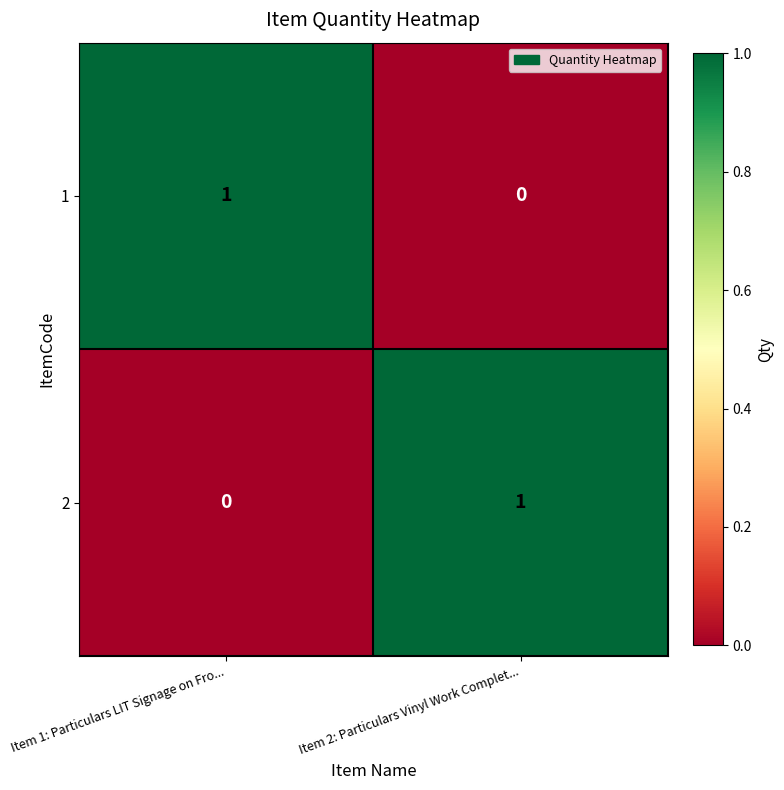

At Item 2: Particulars Vinyl Work Complet..., list the series in order from largest to smallest.

2, 1